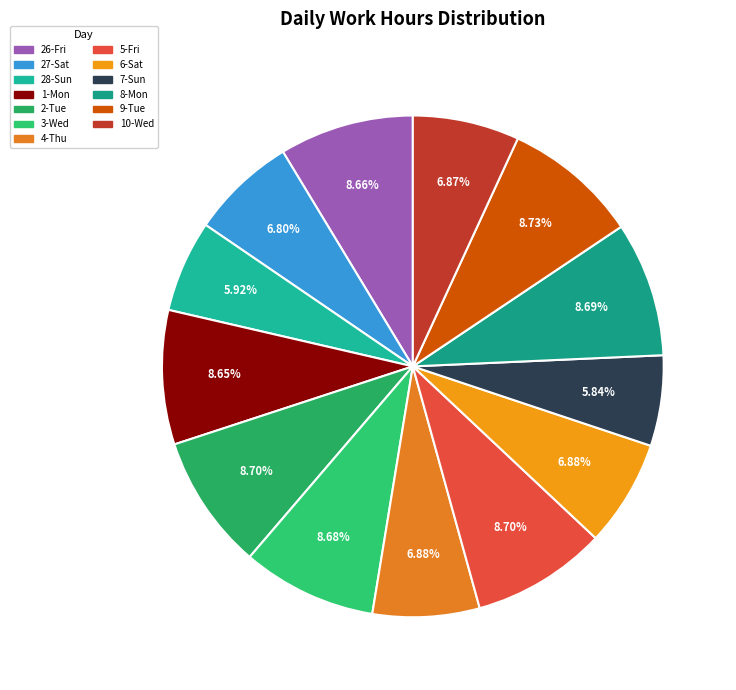

Is there any slice that represents more than half of the pie?

No